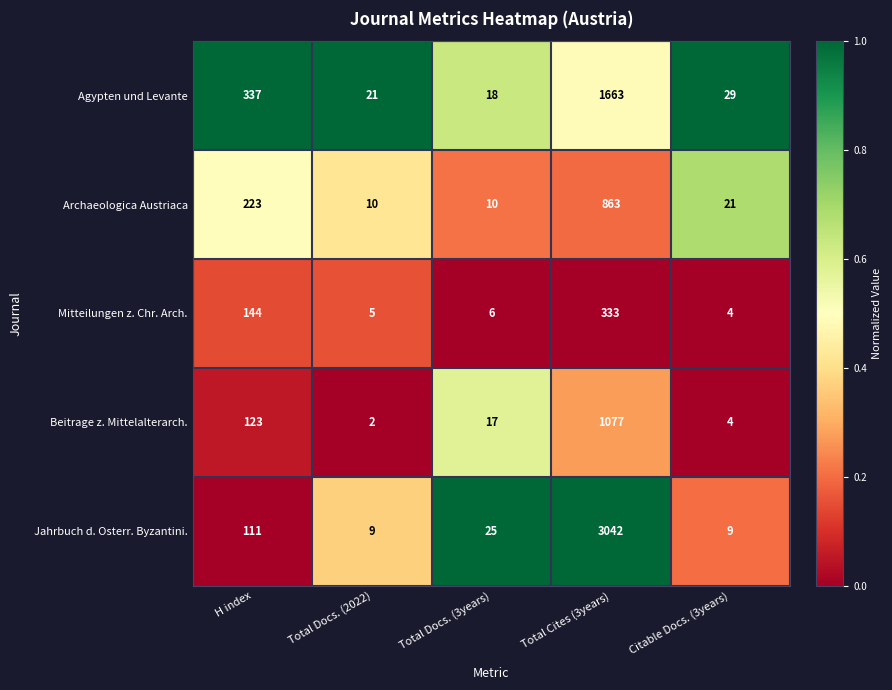

What is the difference between the second highest and second lowest values in the Beitrage z. Mittelalterarch. series?

119